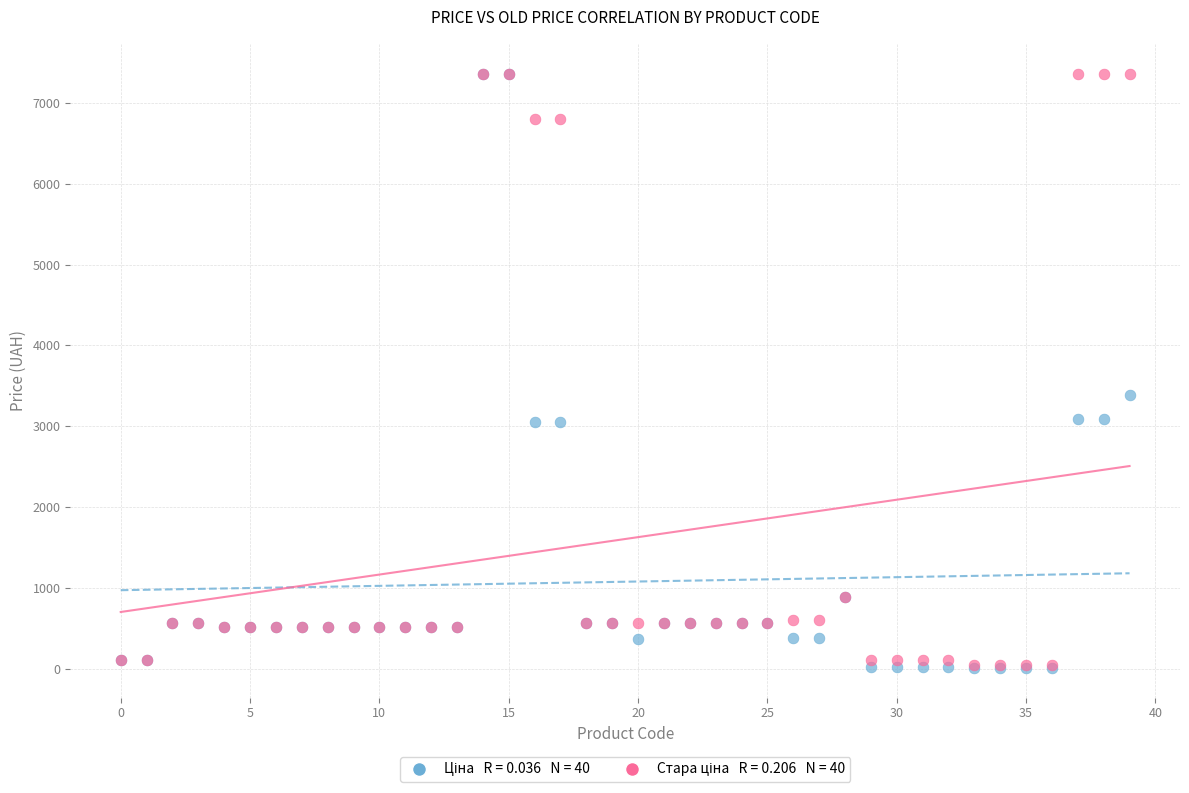

Across all series, what Y value is closest to 3687?

3385.7